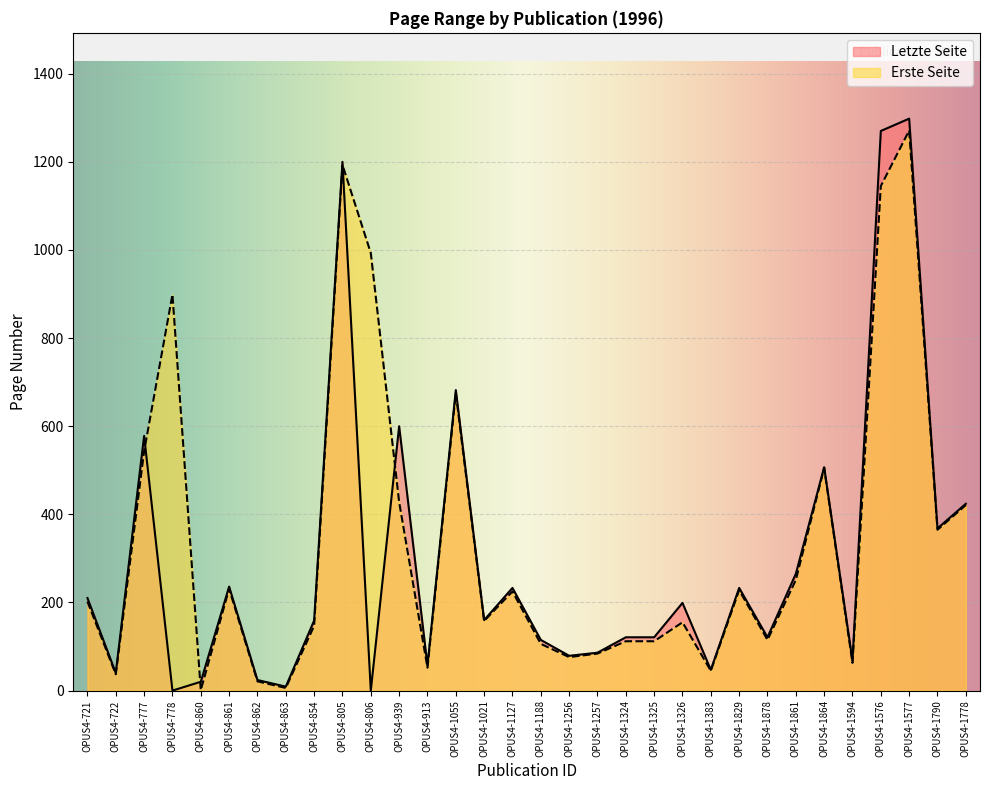

Is it true that Erste Seite equals 675 at OPUS4-1055?

True